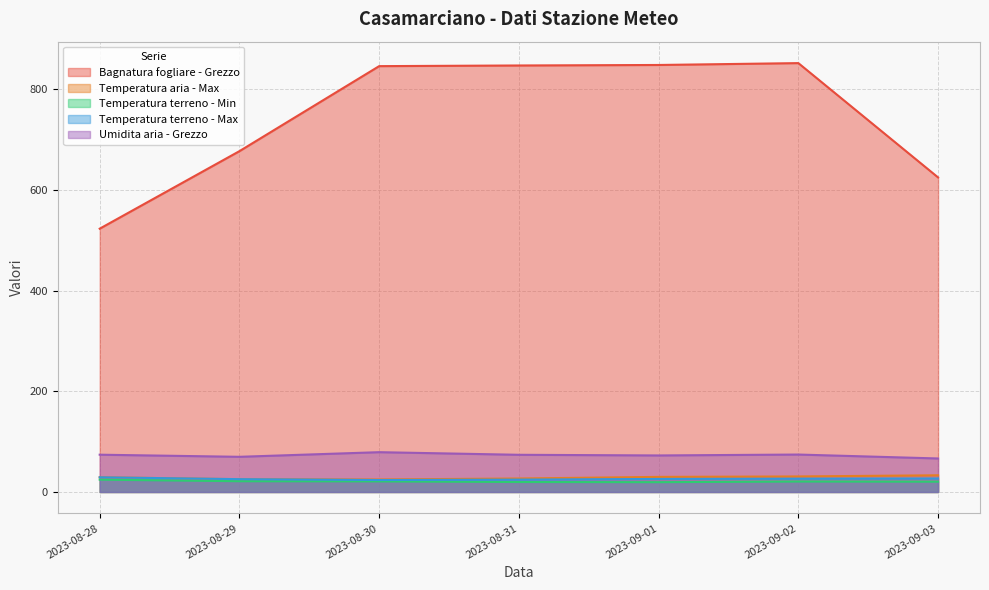

The value of Temperatura terreno - Min at 2023-08-30 is 29.9. True or false?

False